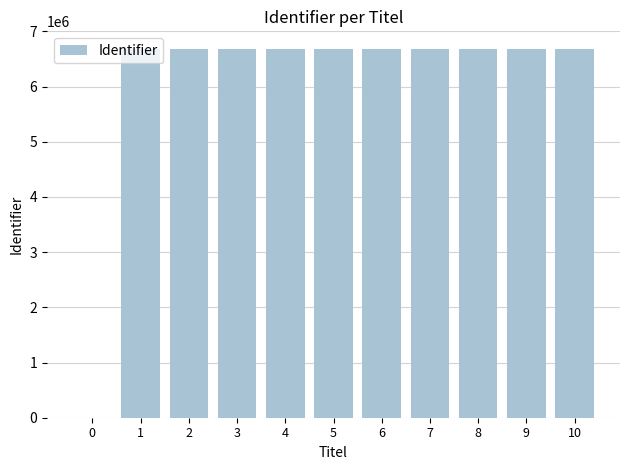

At which label is the value closest to 3343915?

1